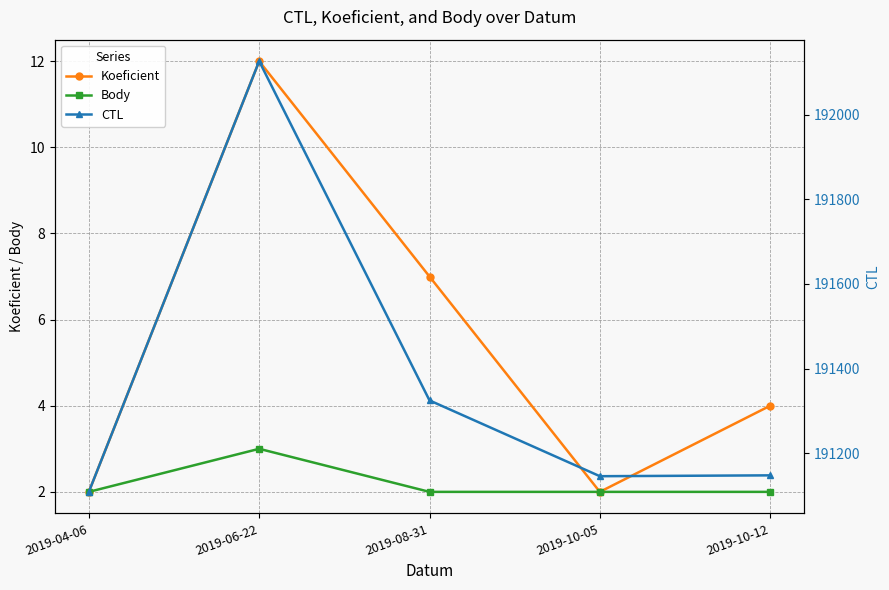

At how many categories does at least one series exceed 78376?

5